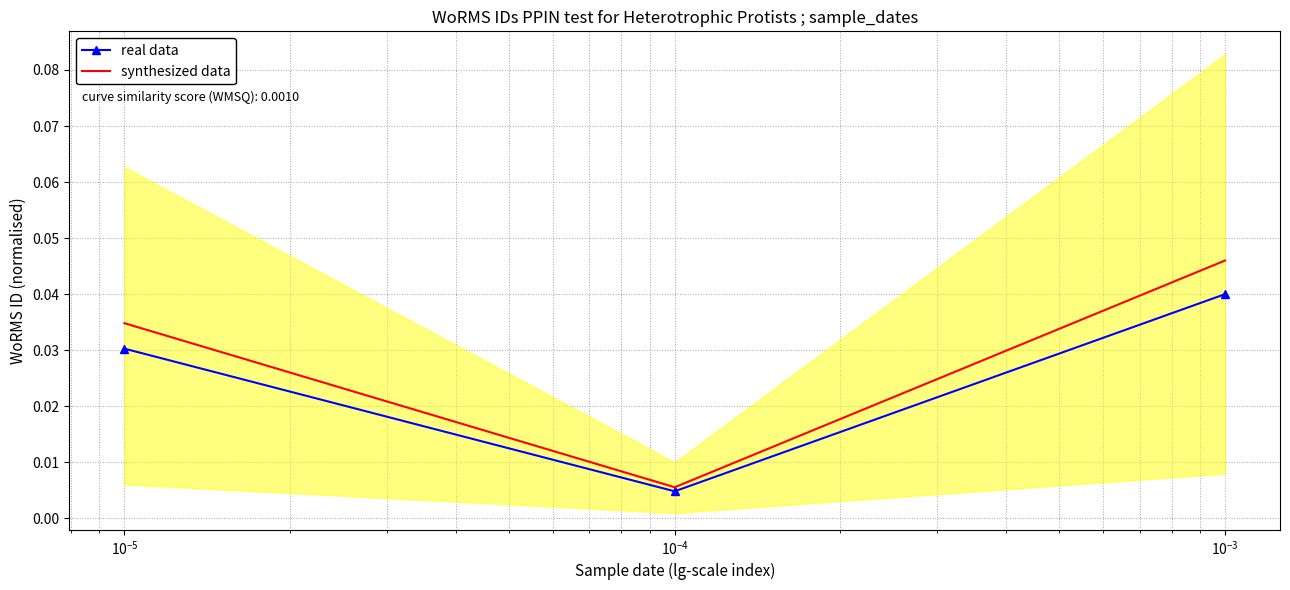

What is the total value across all series at $\mathdefault{10^{-3}}$?

0.1